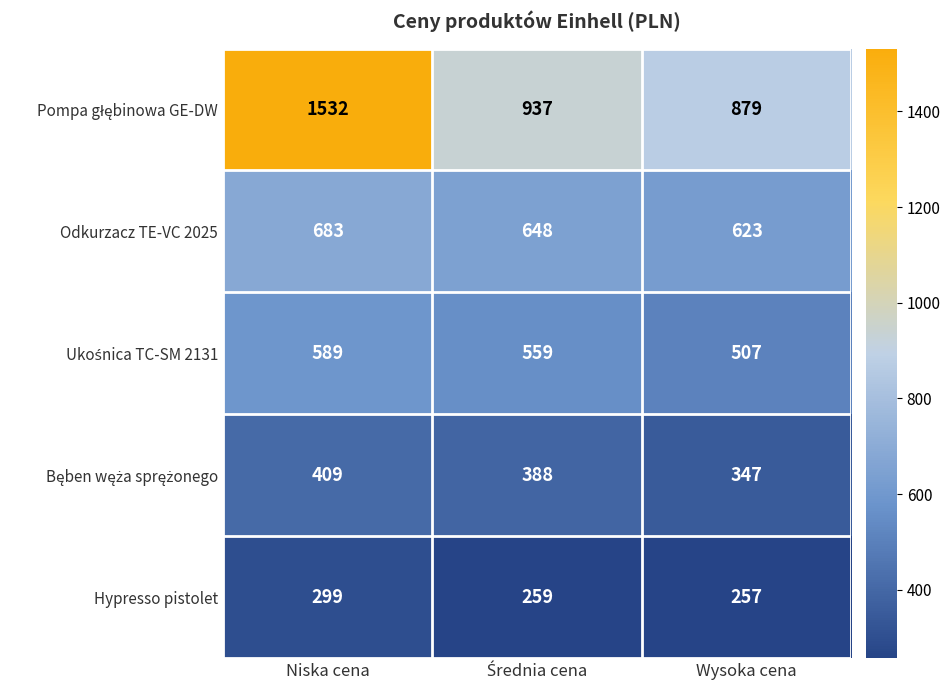

At which label does Hypresso pistolet first exceed 259?

Niska cena